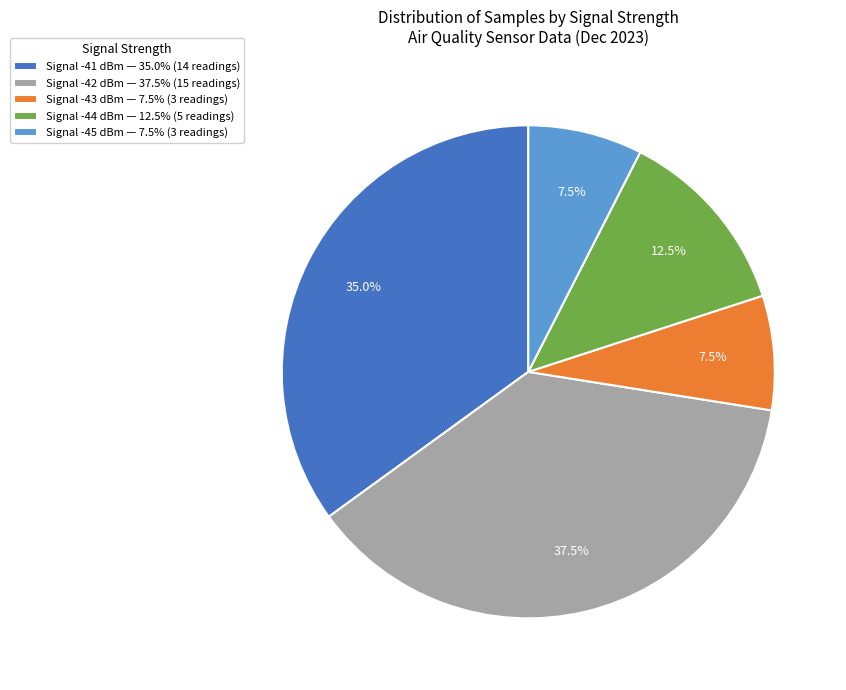

Combined, what portion of the pie is Signal -45 dBm — 7.5% (3 readings) and Signal -44 dBm — 12.5% (5 readings)?

20.0%